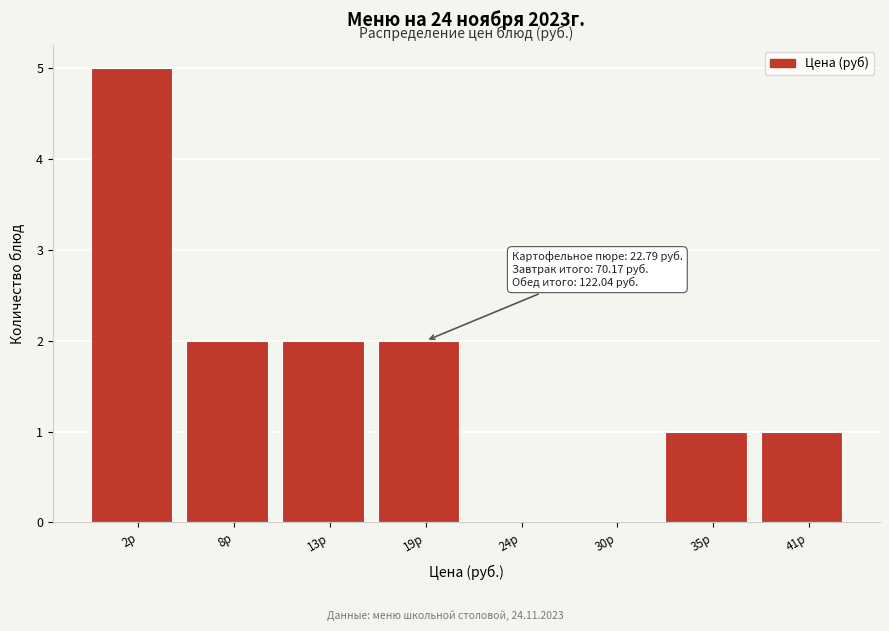

Reading right to left, extract all data points from this chart.

41р=1	35р=1	30р=0	24р=0	19р=2	13р=2	8р=2	2р=5